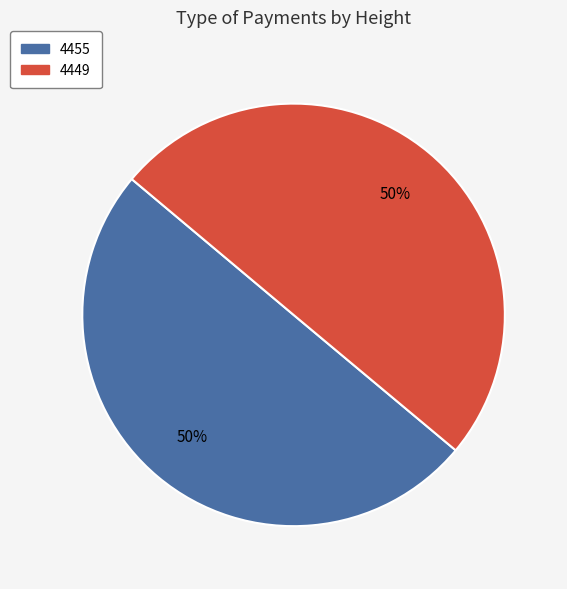

To the nearest percent, what is the average slice percentage?

50%